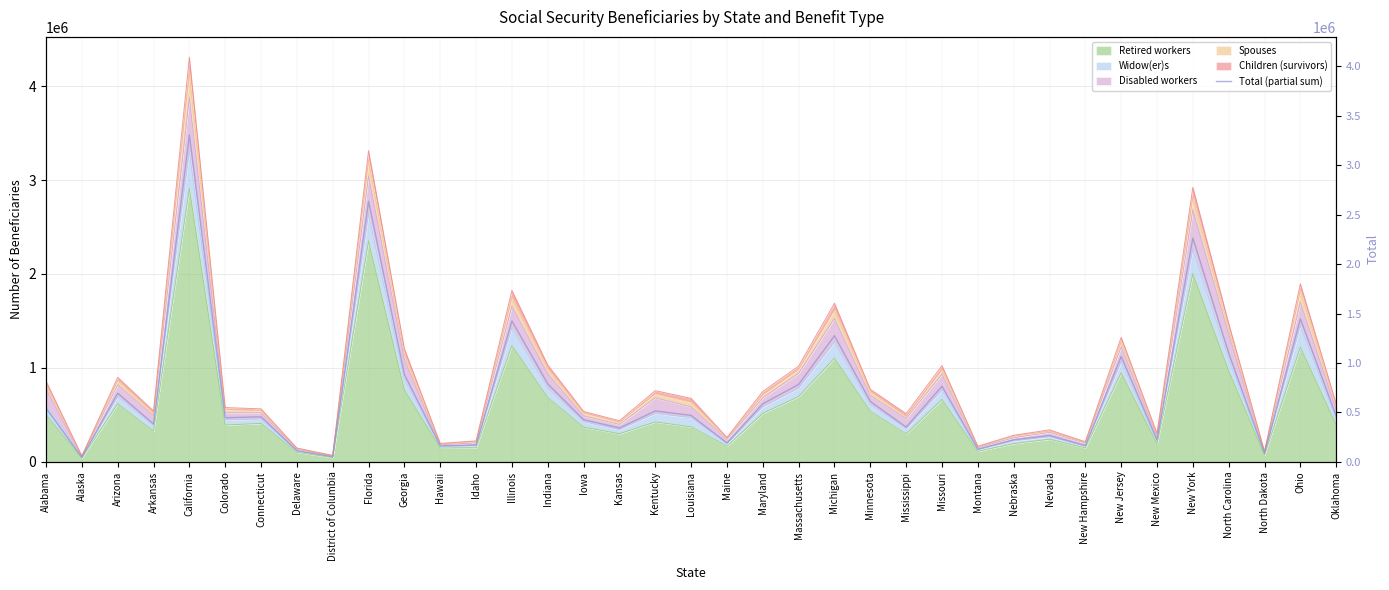

What is the difference between the maximum and second lowest values?

3254889